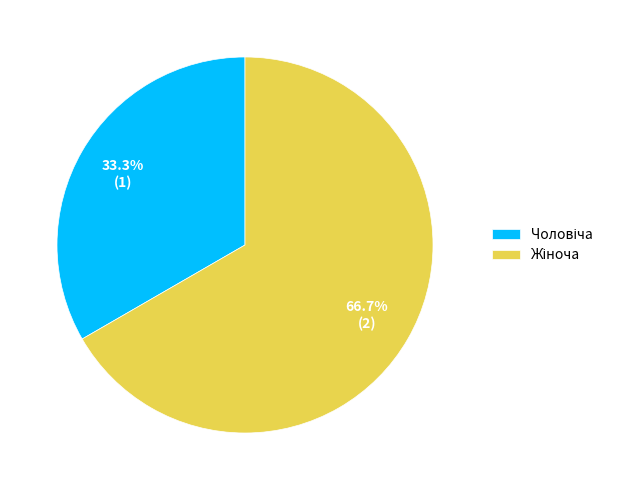

To the nearest percent, what is the difference between the largest and smallest slice percentages?

33%